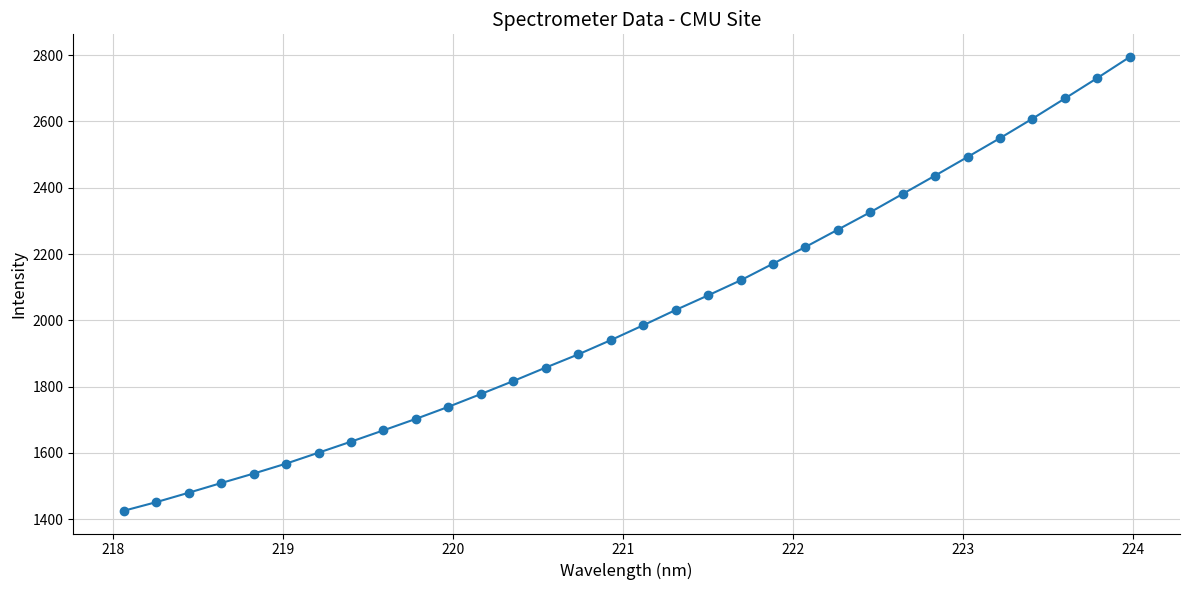

What is the sum of all values?

64475.9